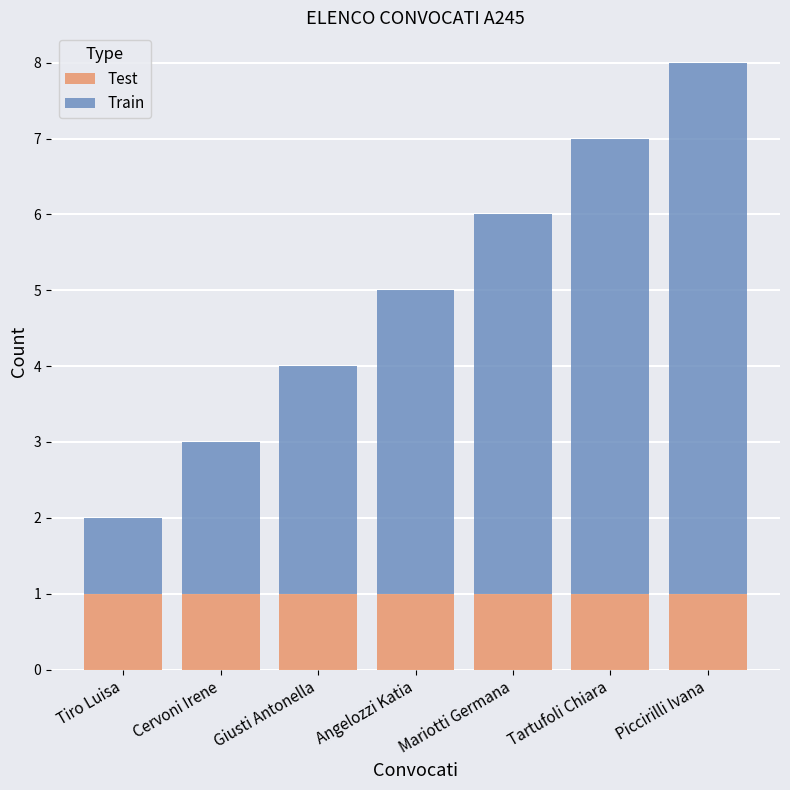

At which category is the sum across all series the highest?

Piccirilli Ivana